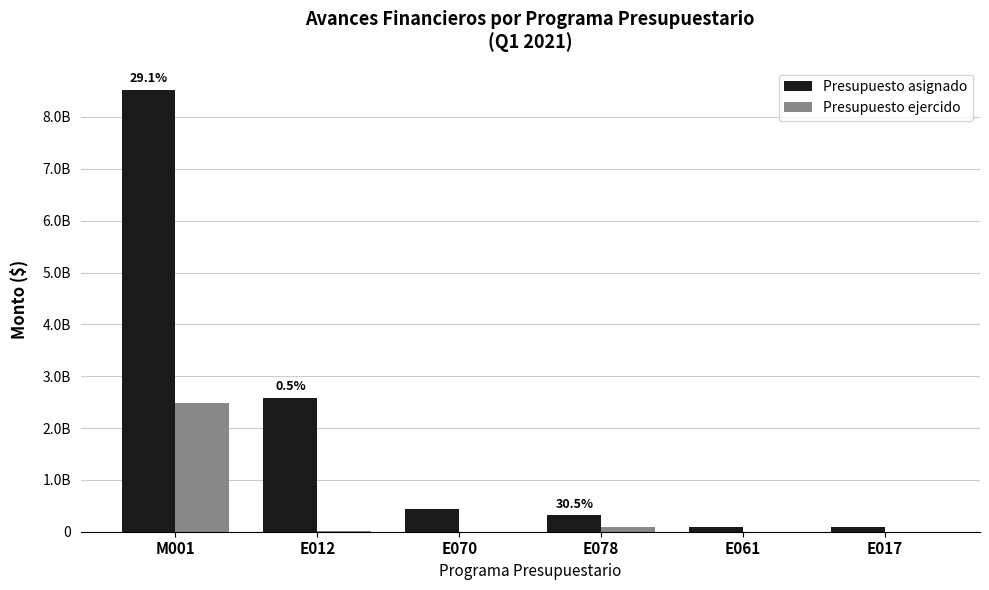

Reading left to right, transcribe all the data shown in this chart.

Presupuesto asignado: M001=8526685703.0	E012=2587885947.0	E070=446526553.0	E078=314389112.0	E061=95674790.0	E017=92818127.0
Presupuesto ejercido: M001=2477577478.0	E012=14068521.8	E070=0.0	E078=95999602.8	E061=0.0	E017=0.0